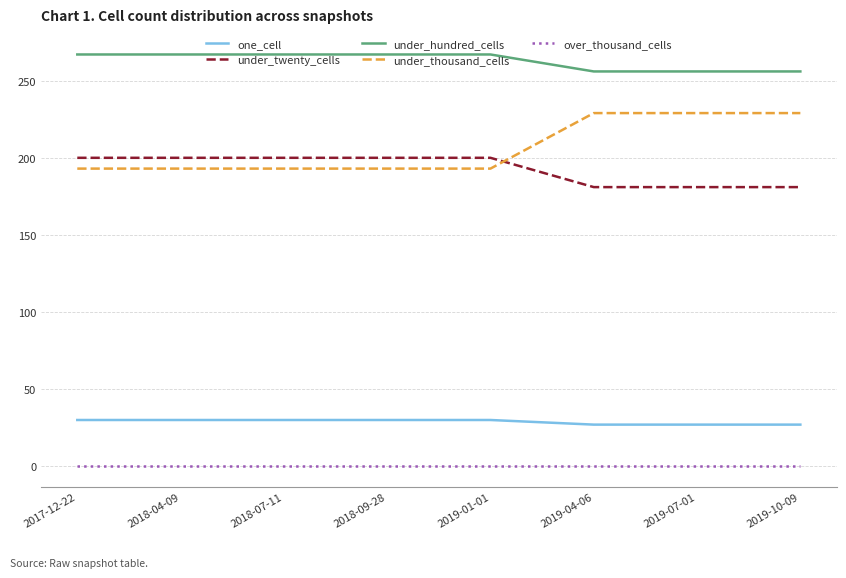

What is the highest value of the under_twenty_cells series?

200